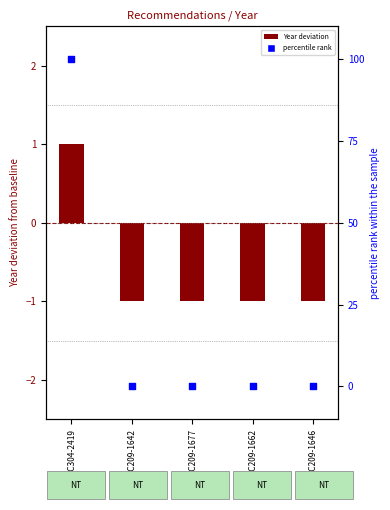

Is the value of percentile rank within the sample at REC209-1646 greater than the value of Year deviation at REC209-1642?

Yes